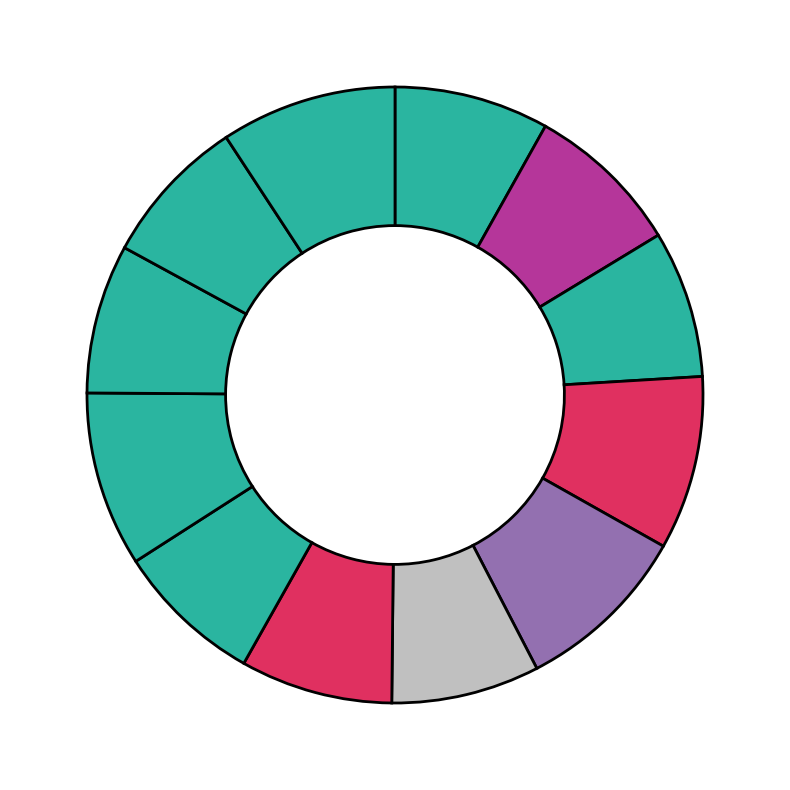

Which category has the smallest portion of the pie?

ПОМЕЩЕНИЕ №2